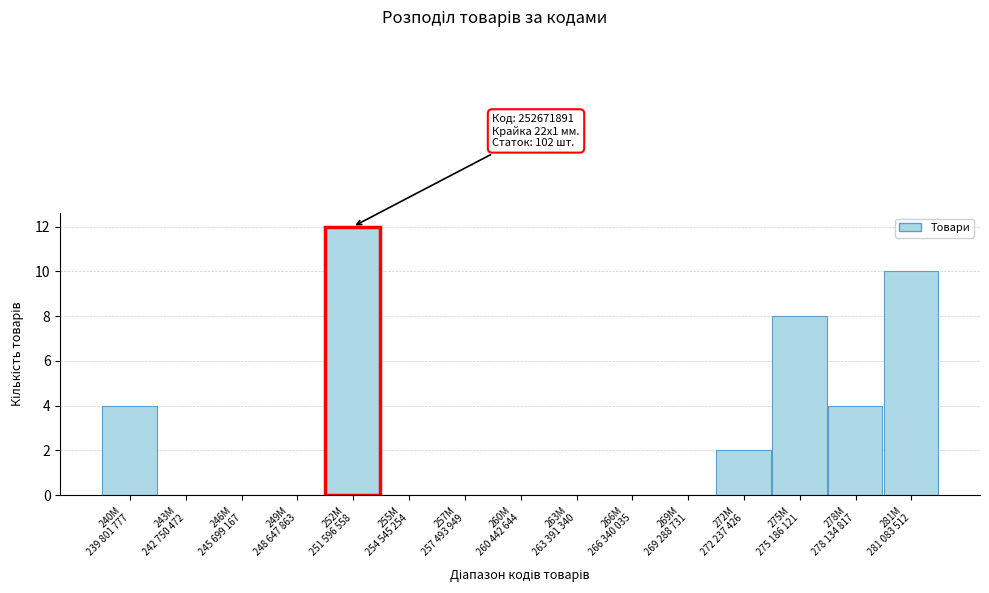

What is the sum of all values?

40